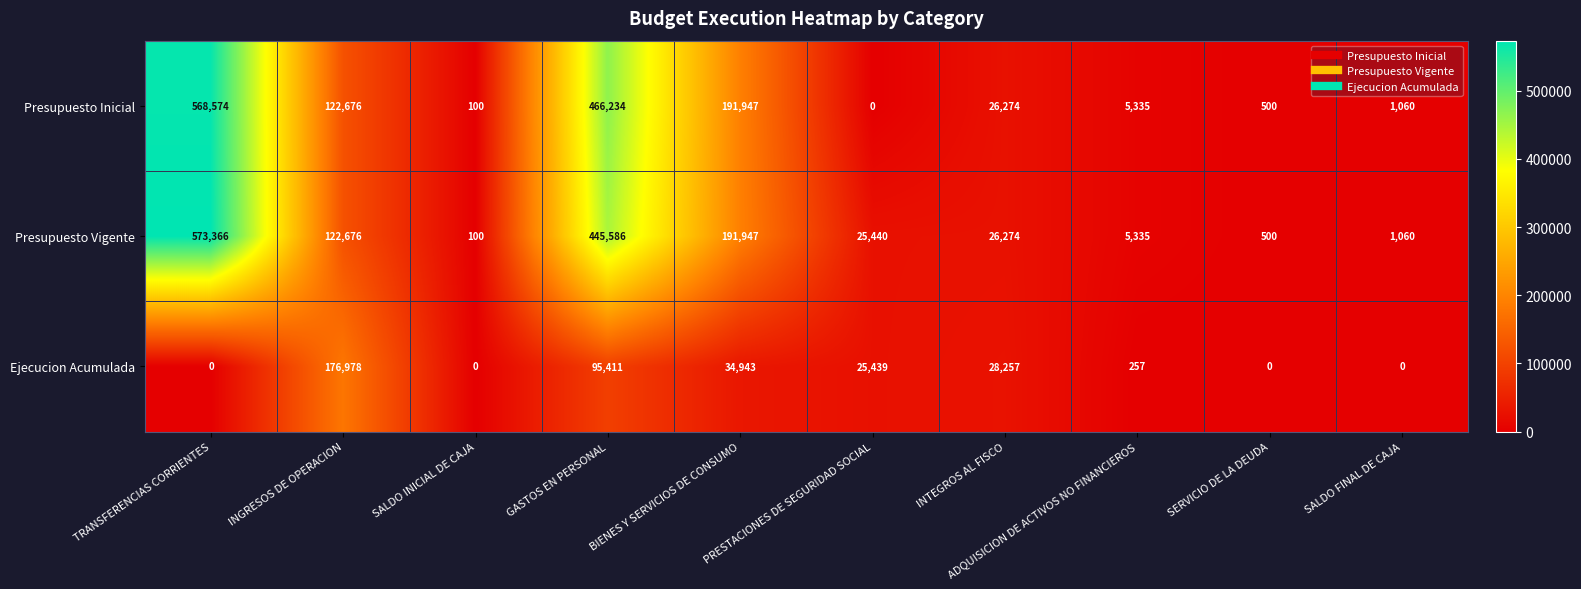

How many categories are shown in the chart?

10